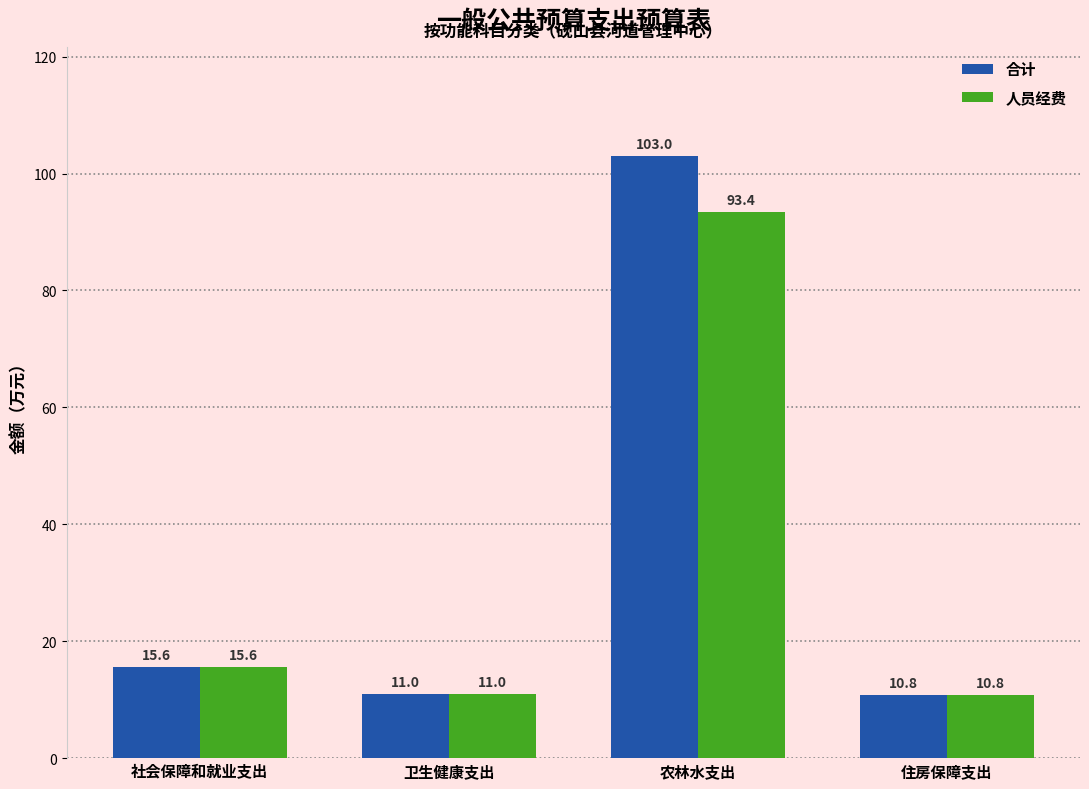

What is the minimum value shown in the chart?

10.8